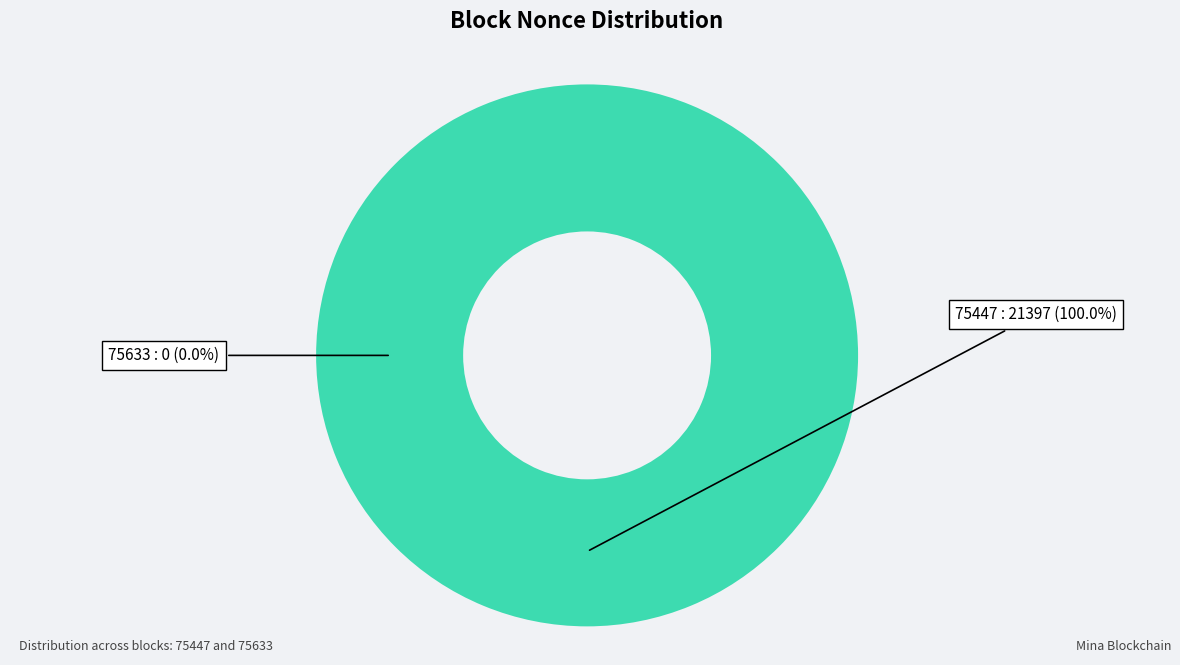

How many slices are in this pie chart?

2